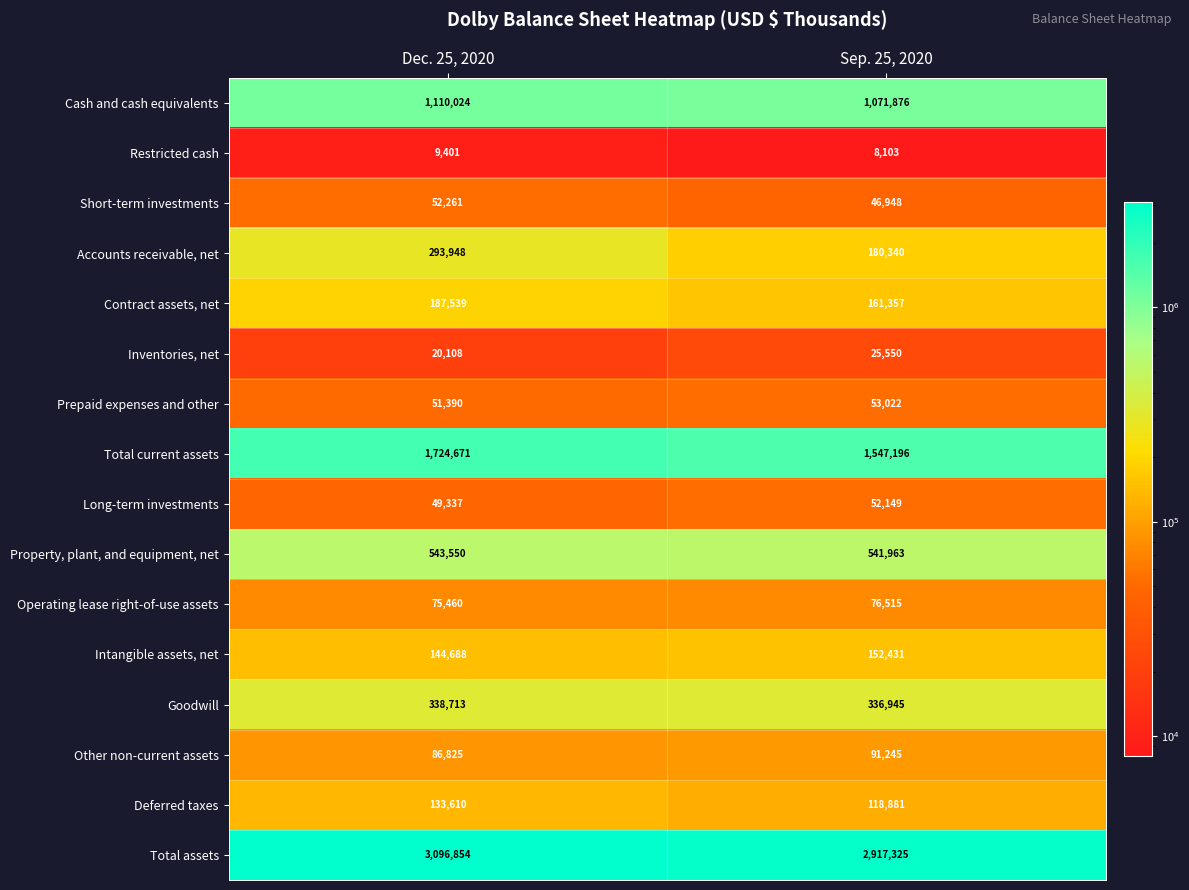

Which series changed the most between Dec. 25, 2020 and Sep. 25, 2020?

Total assets